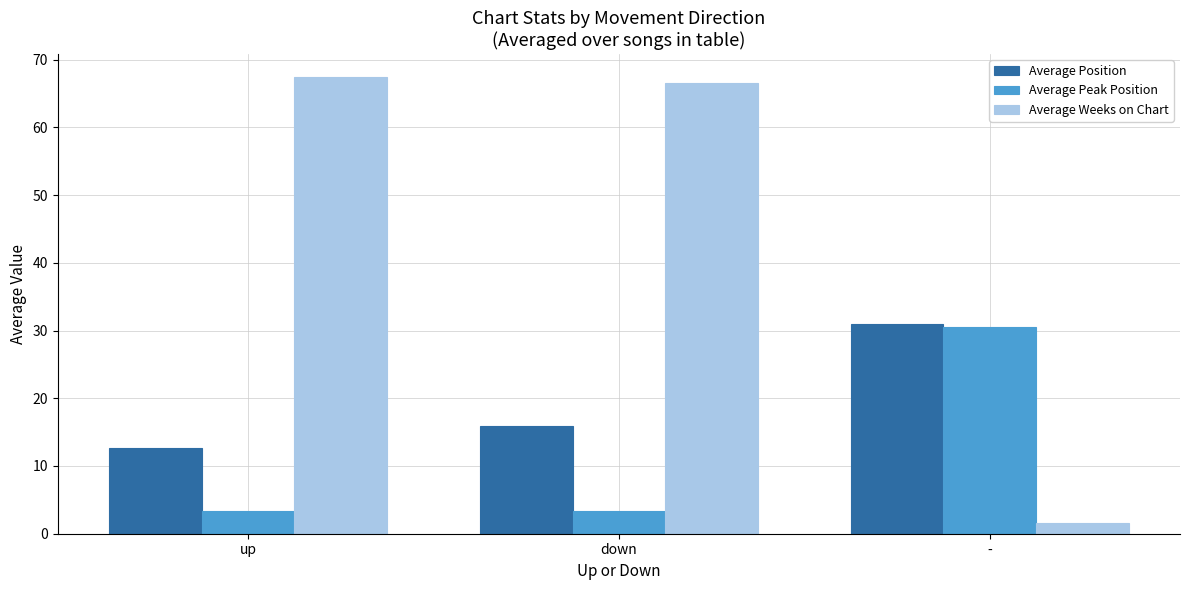

Are the bars horizontal?

No